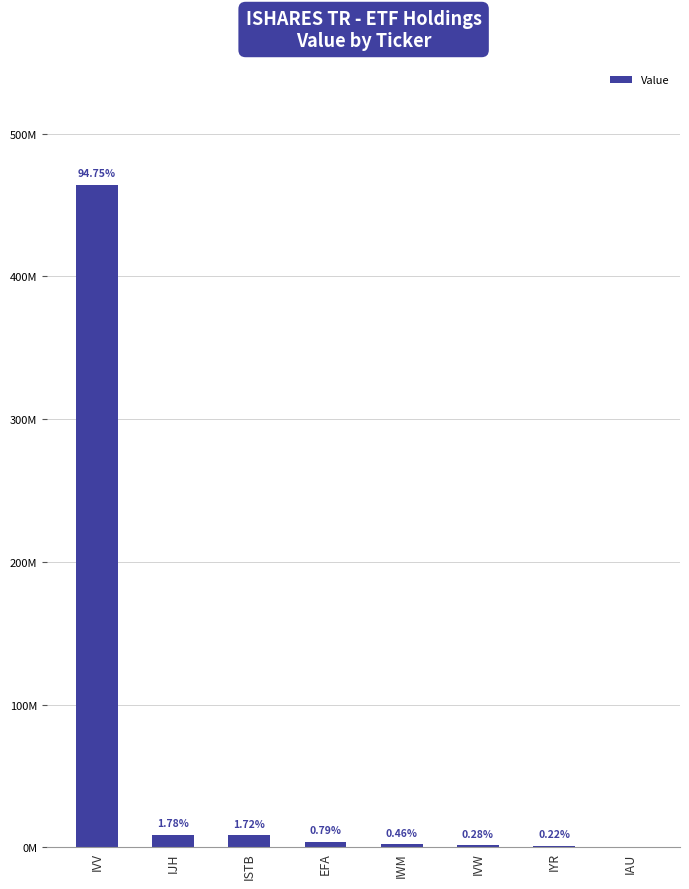

Which category has the lowest value across all series?

IAU